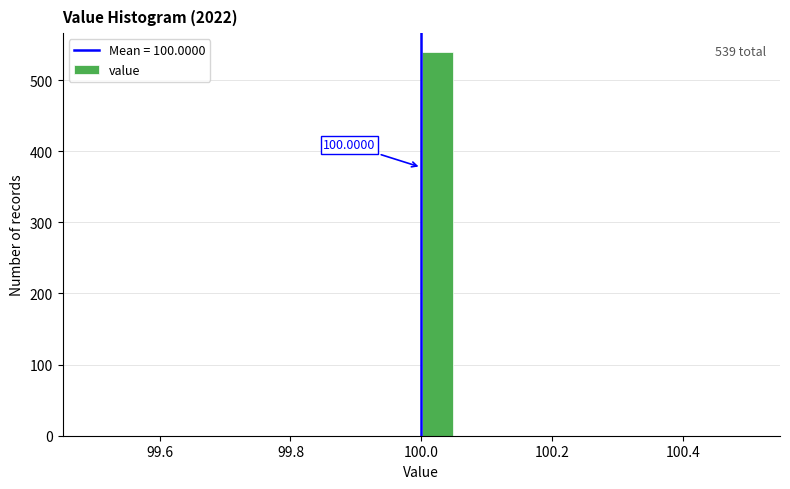

Read against the x-axis, roughly where is the centre of the tallest bar?

100.02